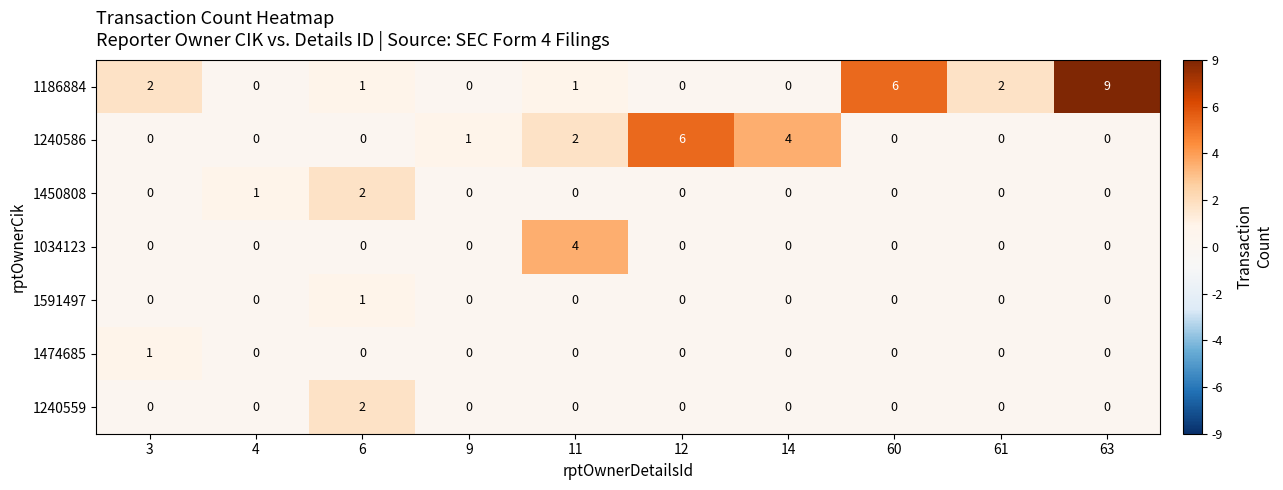

How many 1474685 values are between 0 and 1?

10